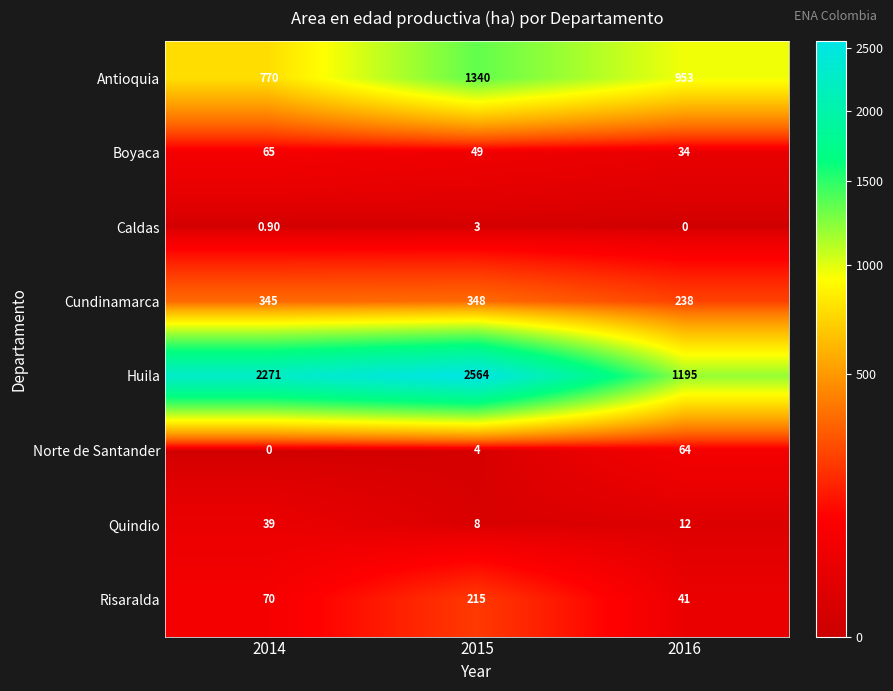

What is the average value of the Cundinamarca series?

310.3